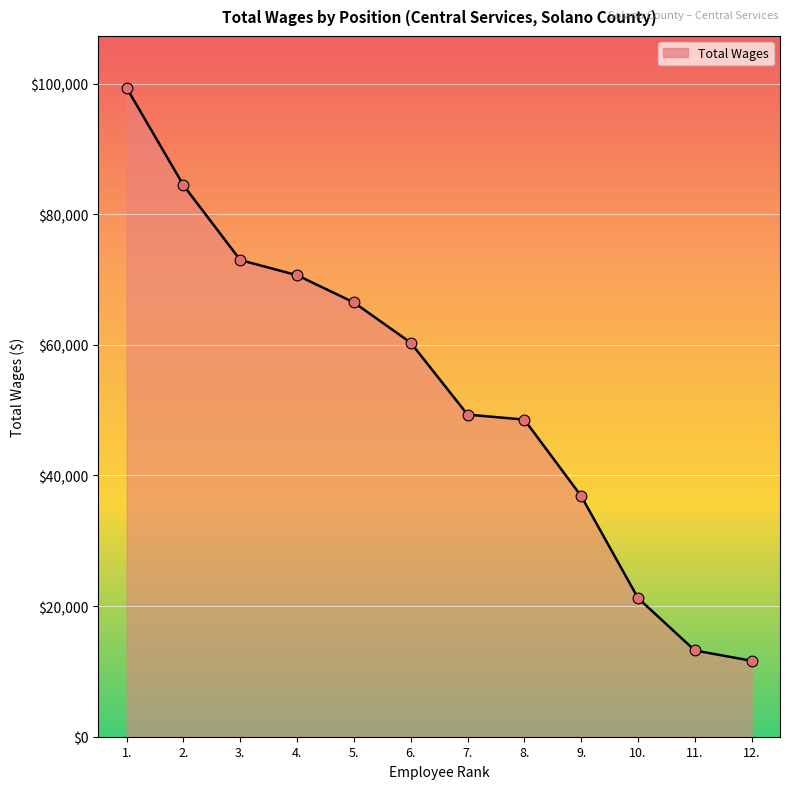

Approximately how many times larger is the value at 12. compared to 2.?

0.1